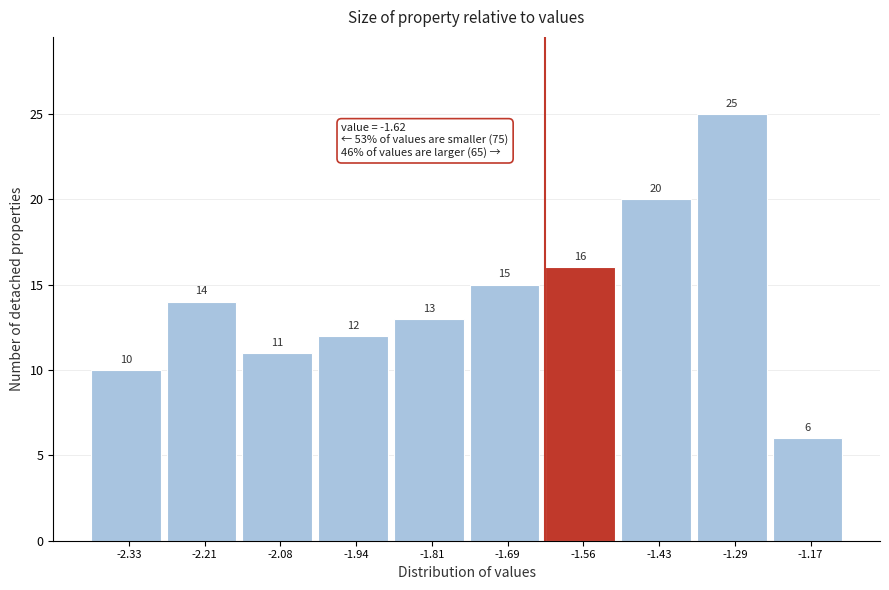

Reading left to right, transcribe this chart: for each bar, give the range it covers on the x-axis and its height. The bar edges are not printed on the chart, so give them approximately, as read against the axis.

-2.40 to -2.27: 10
-2.27 to -2.14: 14
-2.14 to -2.01: 11
-2.01 to -1.88: 12
-1.88 to -1.75: 13
-1.75 to -1.62: 15
-1.62 to -1.49: 16
-1.49 to -1.36: 20
-1.36 to -1.23: 25
-1.23 to -1.10: 6